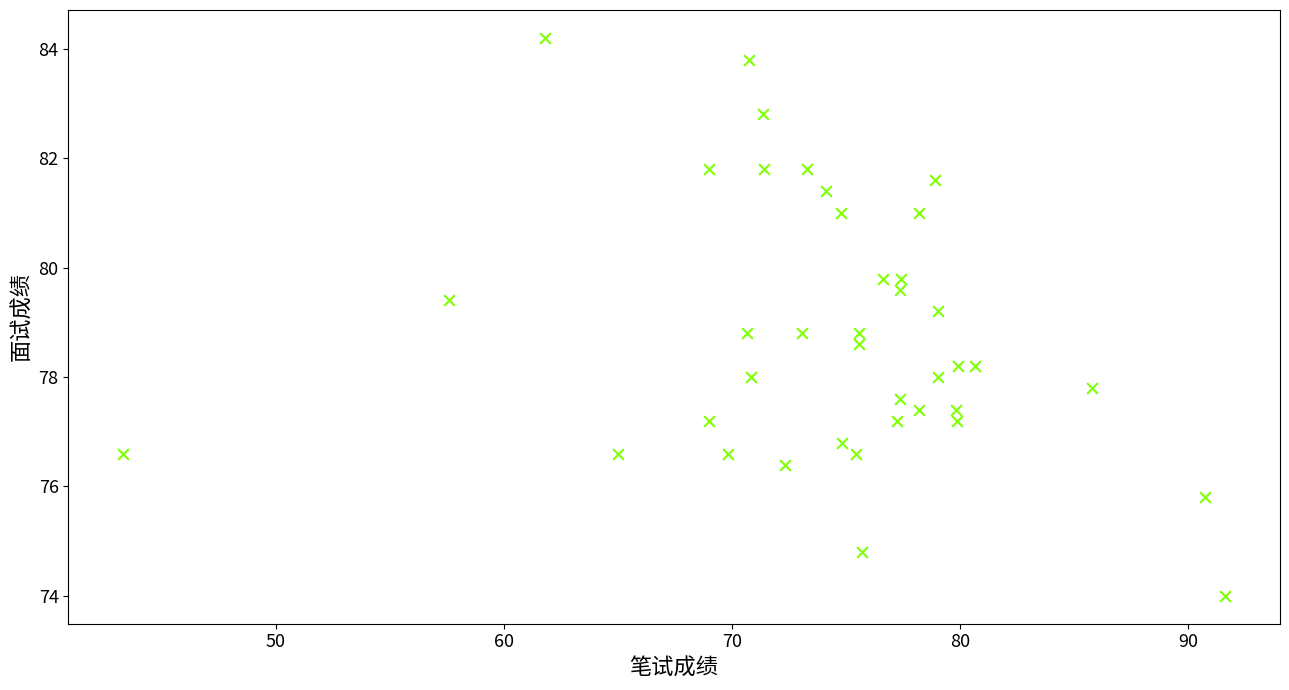

What is the range of Y values (max minus min)?

10.2